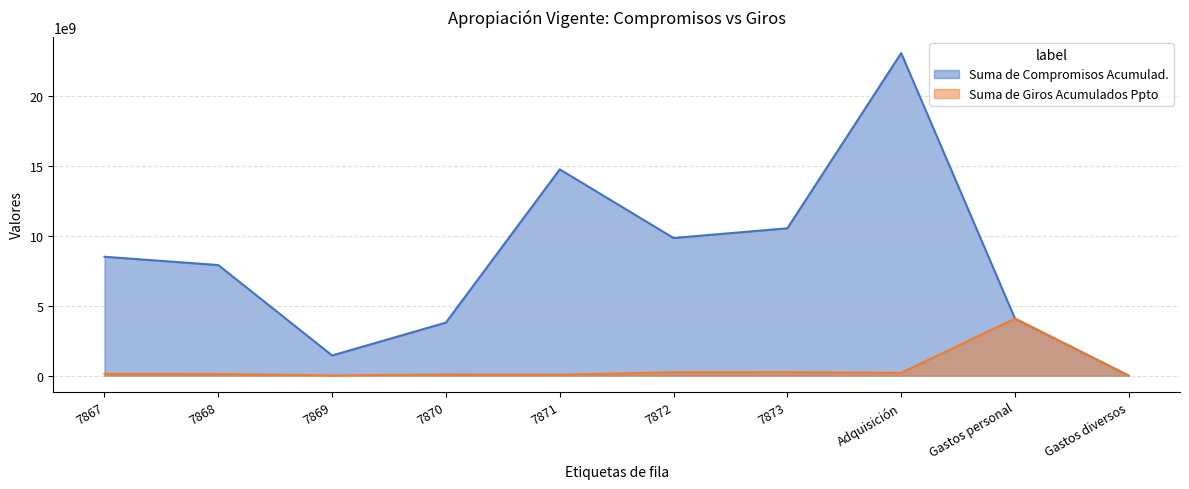

What is the difference between the highest and lowest values at 7867?

8378947800